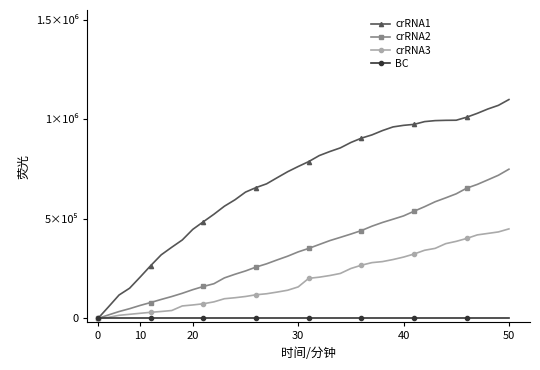

Reading left to right, list all the values displayed in this chart.

crRNA1: 0.0	58389.6	117768.8	151911.8	207827.3	265227.2	319658.1	357759.8	394377.0	447818.3	485919.9	523526.8	564102.6	596266.3	634862.8	657624.8	676428.3	707107.5	737291.9	763517.8	788259.1	818443.5	838731.4	857040.0	884255.5	906027.9	922357.2	944129.6	962438.1	970355.4	975303.6	989158.8	994107.1	995591.5	996086.4	1011426.0	1030724.2	1052496.6	1070805.2	1100000.0
crRNA2: 0.0	17593.4	34698.1	49033.4	65323.6	79984.8	95460.5	110121.6	126411.8	144656.8	160621.2	174467.9	203790.2	222035.2	238651.2	258199.4	274489.6	294037.8	312771.5	334437.4	352030.8	371579.1	391127.3	407417.5	424033.4	441626.8	463618.6	482352.3	498642.5	515258.5	538879.2	561685.5	586446.6	605994.8	626357.5	654865.3	673599.0	696405.3	719537.4	750000.0
crRNA3: 0.0	5618.4	15704.9	20792.4	25879.9	30746.2	34948.9	39815.2	62819.5	67774.3	73746.6	83258.0	99095.6	104050.3	110332.3	118958.9	124046.4	132451.8	141742.0	158464.4	201597.5	207348.6	215621.3	226106.0	250968.3	267558.0	280475.8	285651.8	295959.5	308346.4	323830.1	342631.7	352143.1	375811.0	387401.7	402133.3	419828.9	427216.9	434737.5	450000.0
BC: 0.0	0.0	0.0	0.0	0.0	0.0	0.0	0.0	0.0	0.0	0.0	0.0	0.0	0.0	0.0	0.0	0.0	0.0	0.0	0.0	0.0	0.0	0.0	0.0	0.0	0.0	0.0	0.0	0.0	0.0	0.0	0.0	0.0	0.0	0.0	0.0	0.0	0.0	0.0	0.0